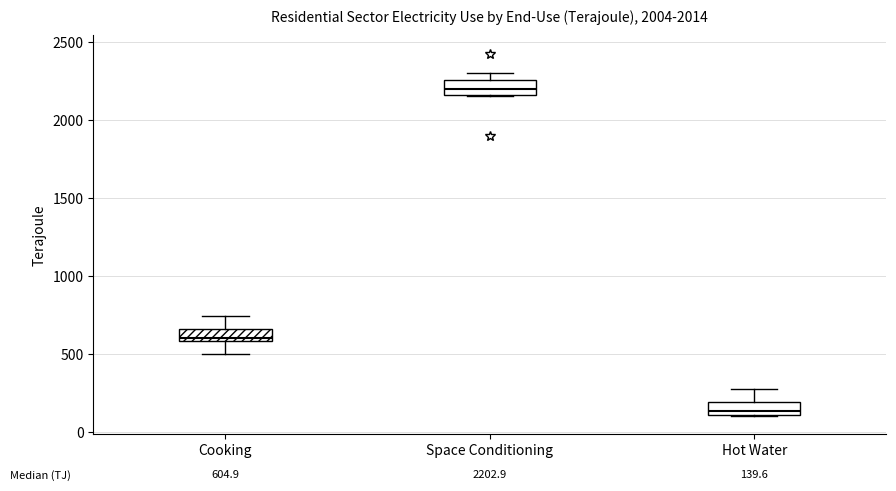

Which box's median line is the highest?

Space Conditioning